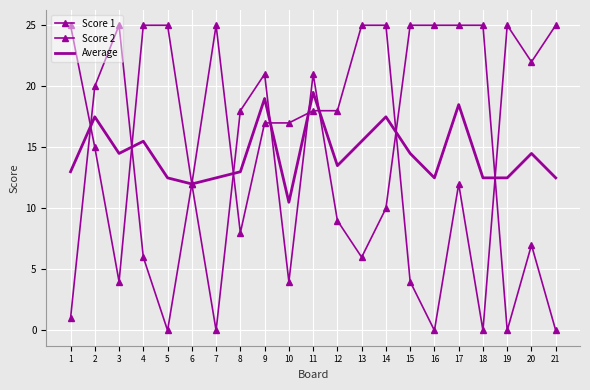

Rank the series at 8 from highest to lowest value.

Score 2, Average, Score 1